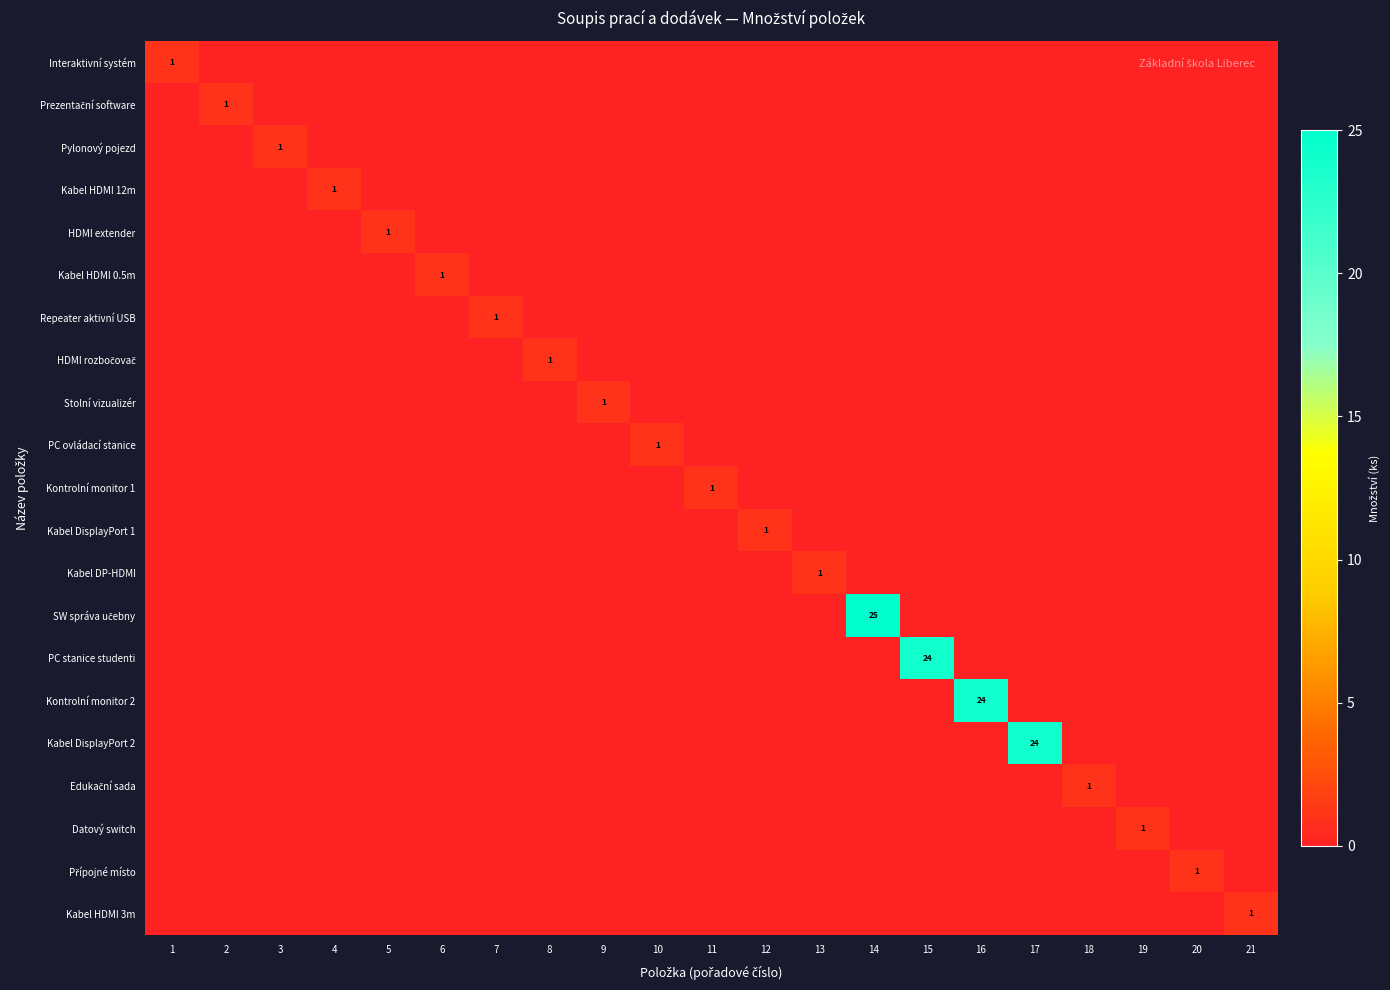

Which category has the highest value in the Kabel DisplayPort 1 series?

12